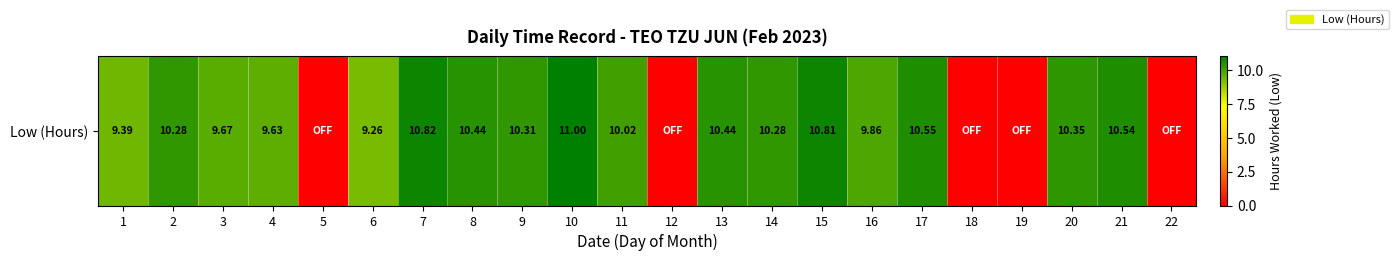

How many values are below 10?

10